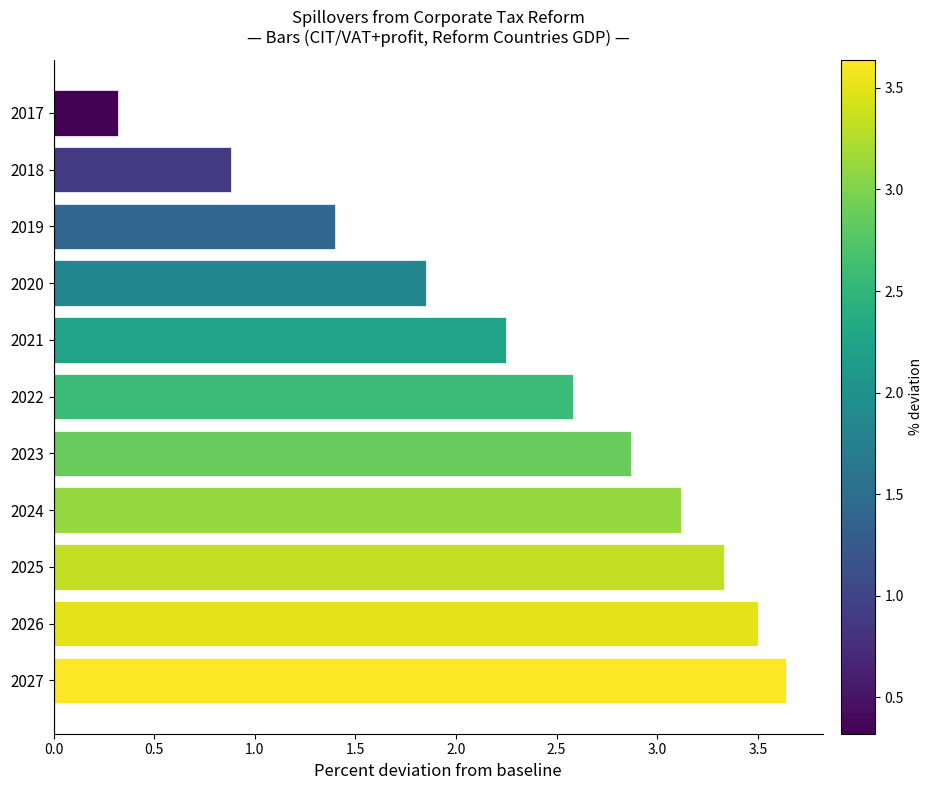

What is the minimum value shown in the chart?

0.3